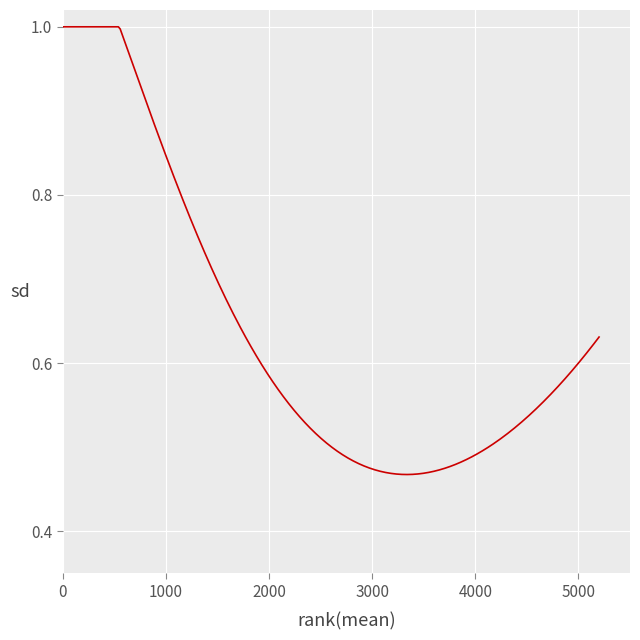

What is the sum of all values?

191.8